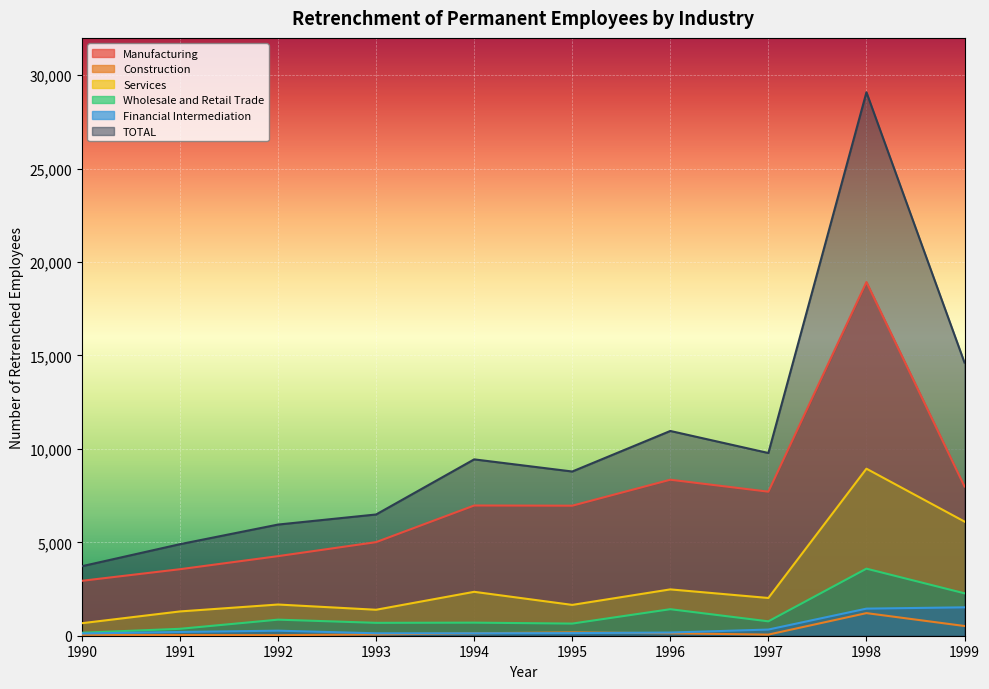

At which category does the chart reach its minimum across all series?

1992